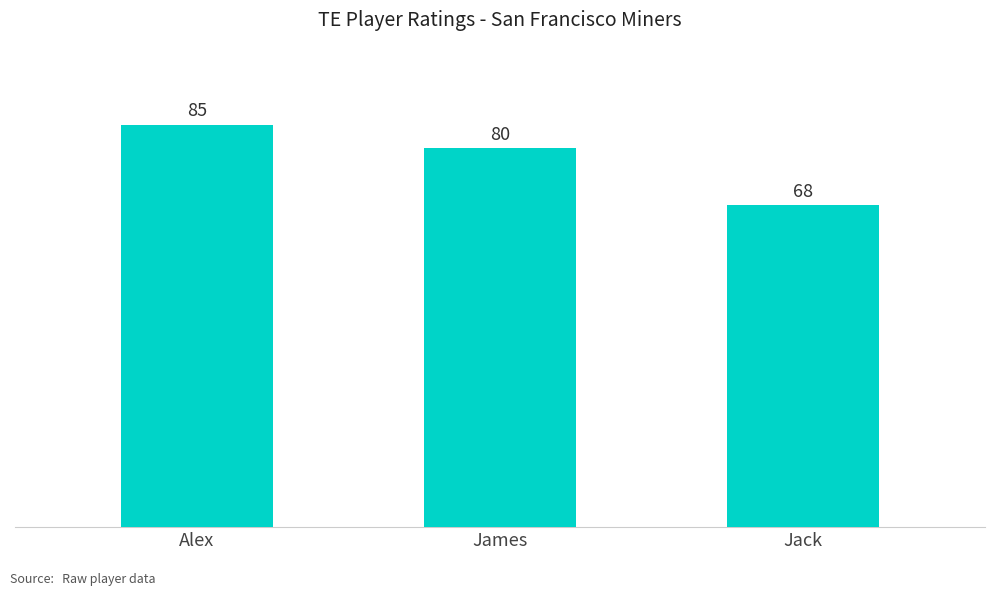

Reading left to right, extract all data points from this chart.

Alex=85	James=80	Jack=68